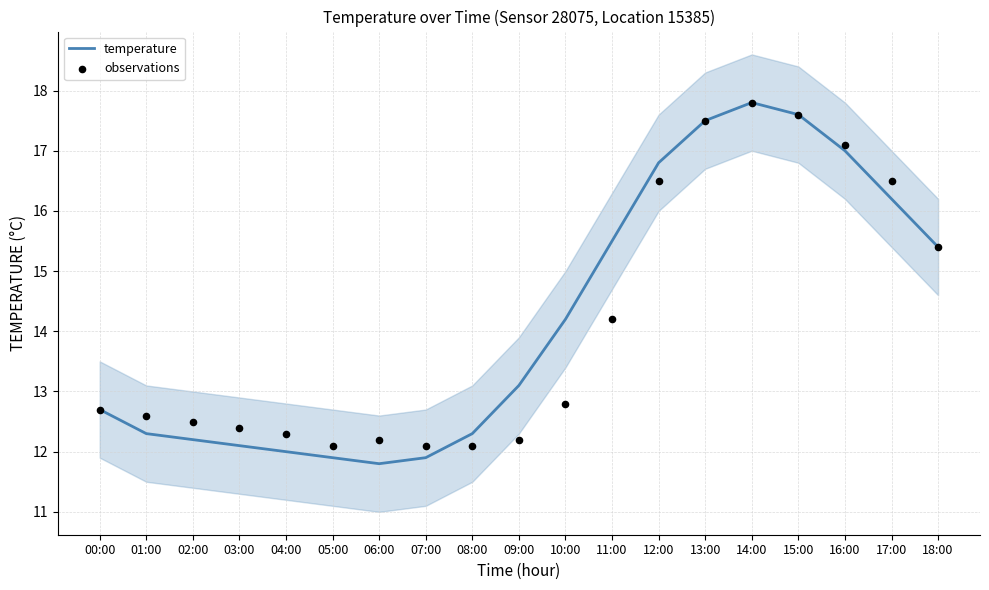

What is the total value across all series at 10:00?

27.0